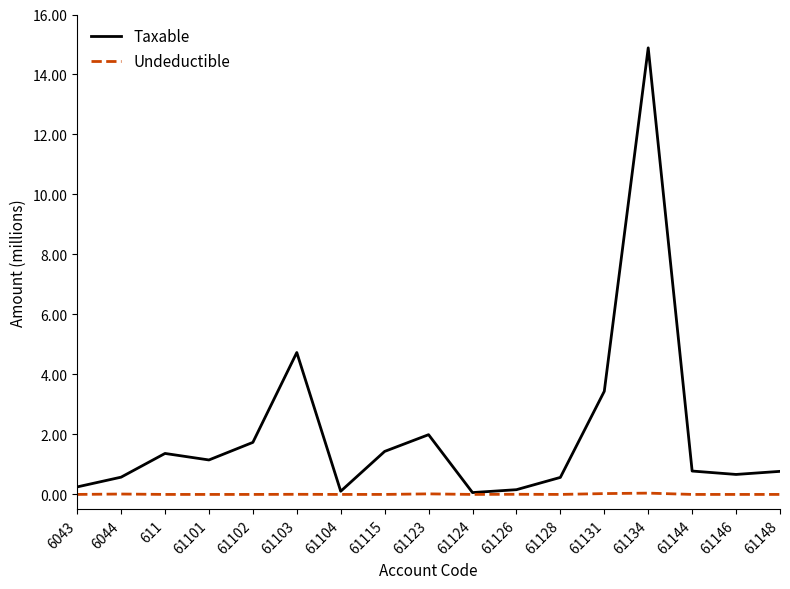

At which category does Taxable reach its first local valley?

61101